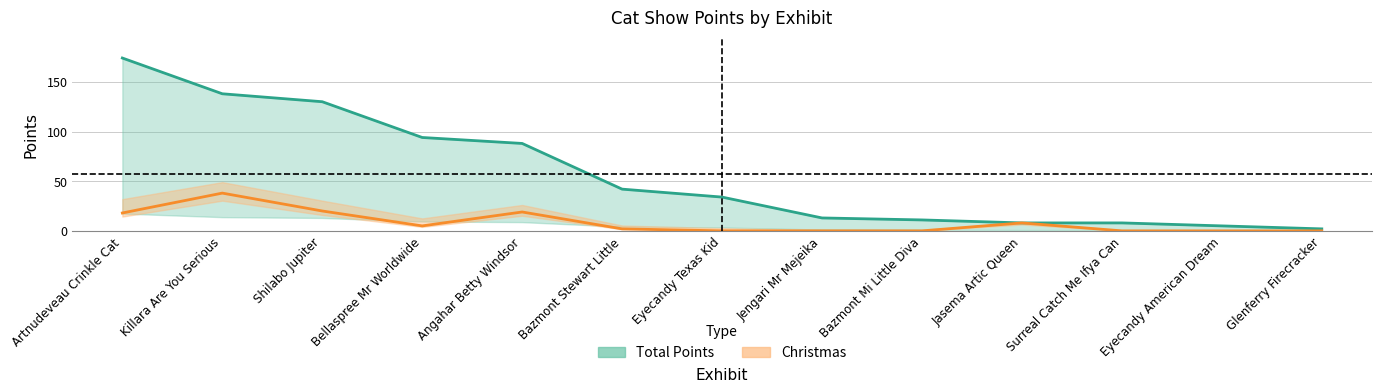

What is the spread (max minus min) of values at Bazmont Mi Little Diva?

11